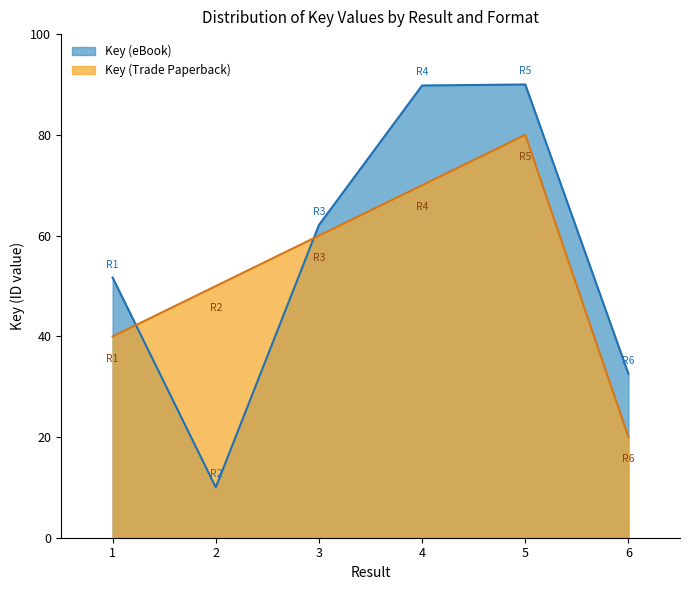

True or false: the data has more than 1 interior local peaks.

False